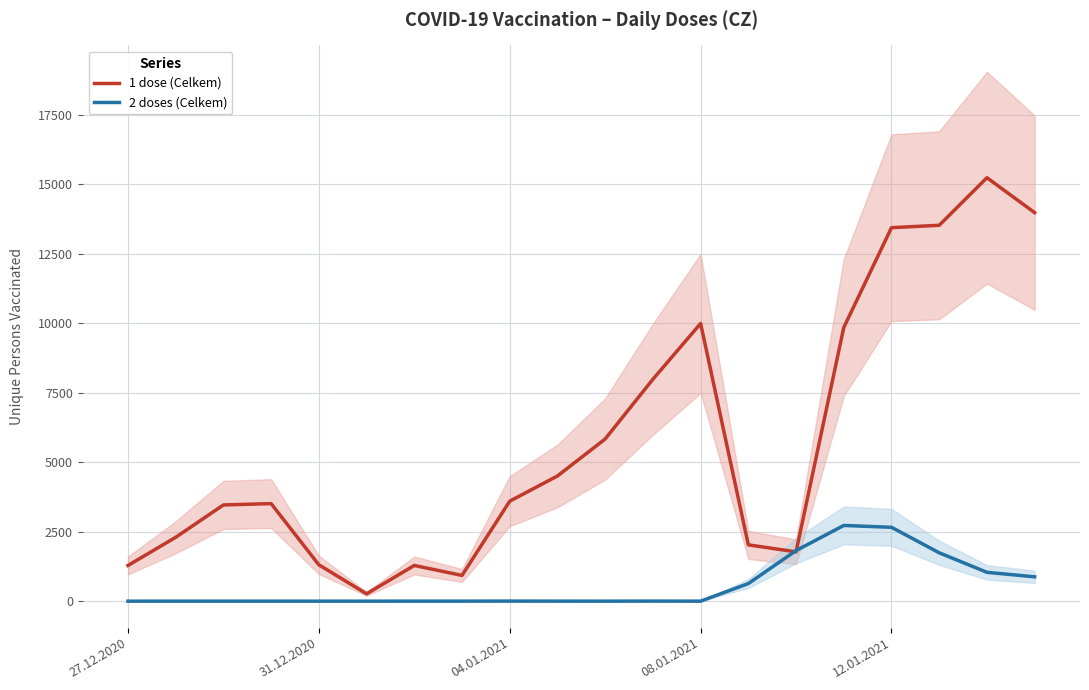

Is it true that 2 doses (Celkem) equals 7 at 04.01.2021?

False